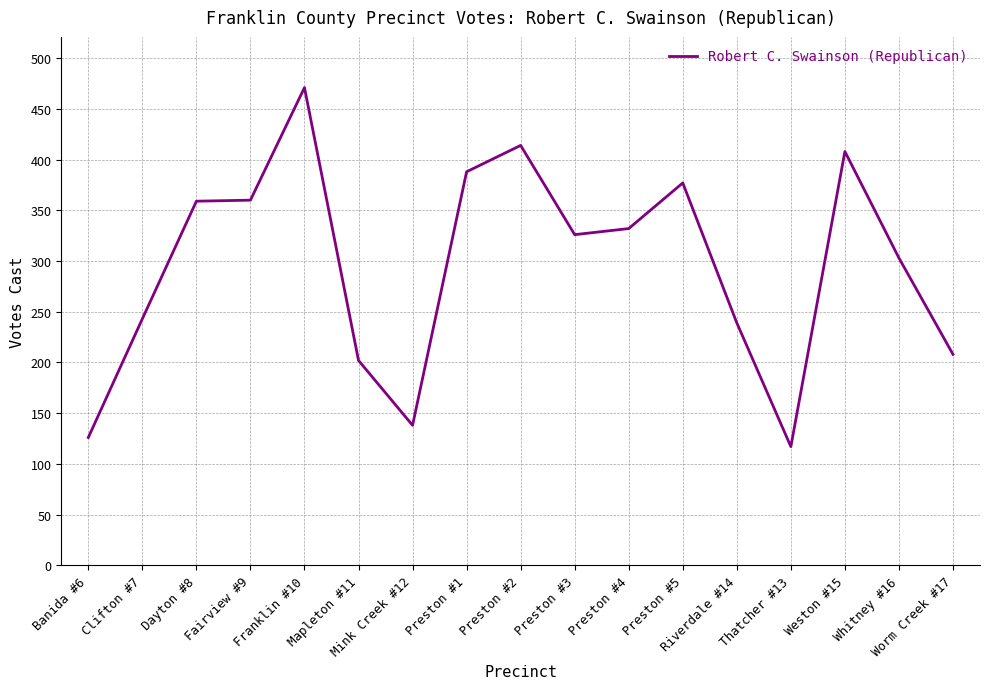

Is this an area chart (filled region under the line)?

No